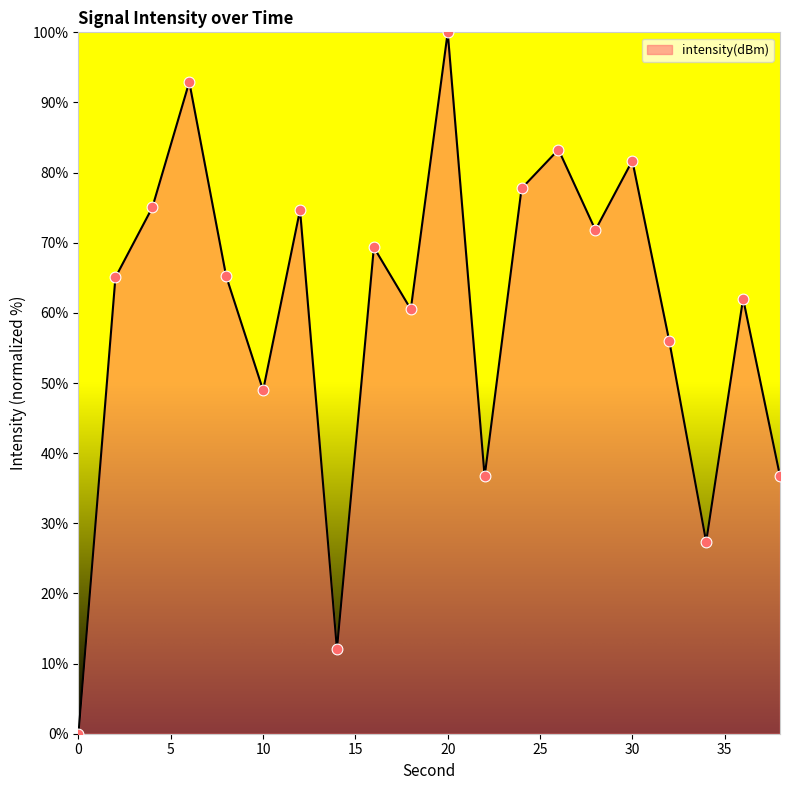

What is the difference between the maximum and minimum values?

100.0